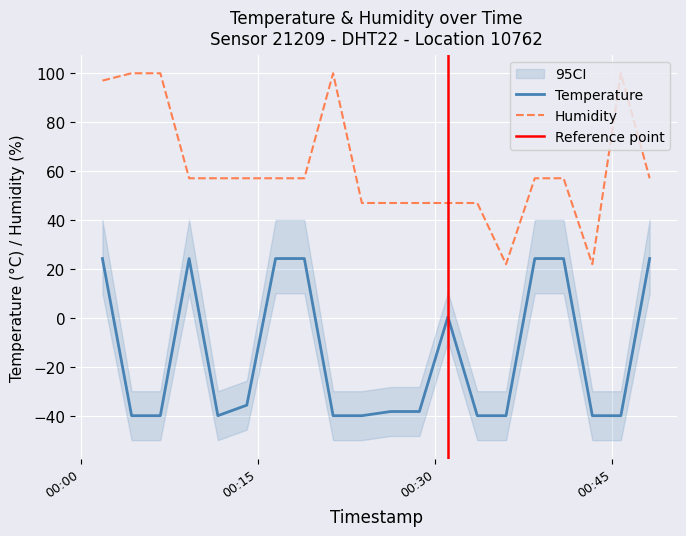

Is it true that temperature equals 36.0 at 2022-07-06T00:09:11?

False